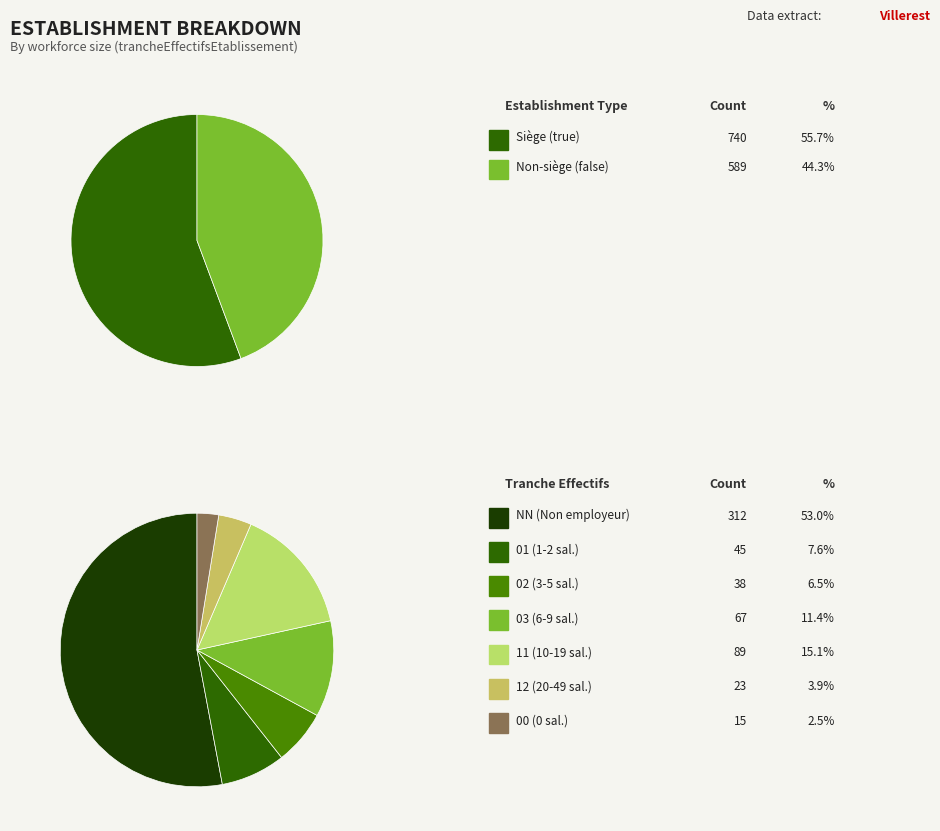

What portion of the pie excludes 12?

96.1%